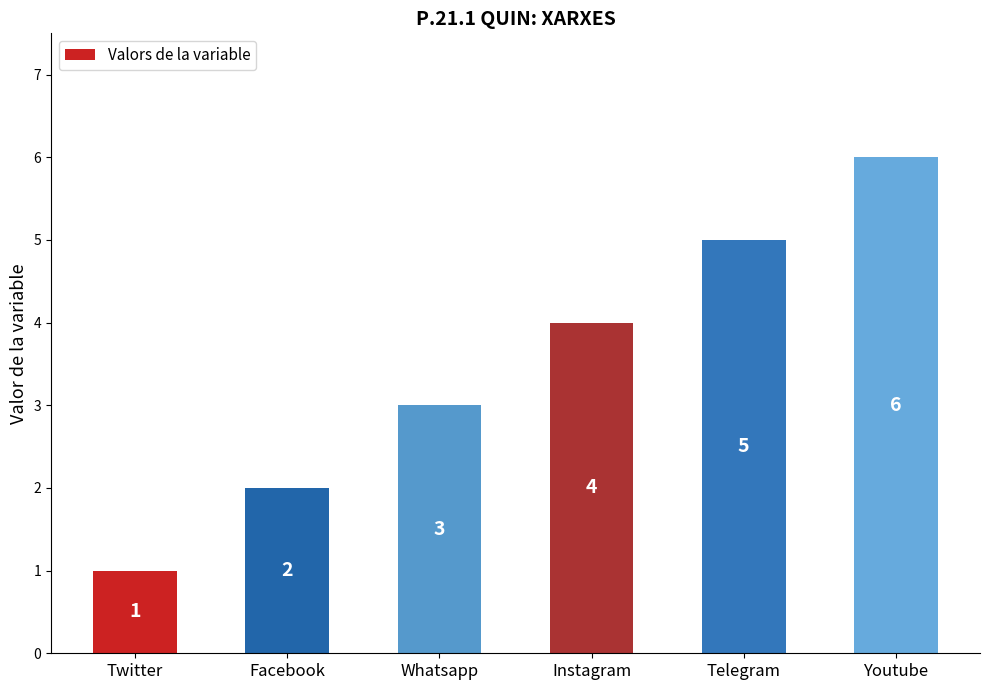

How many series are shown in this chart?

1